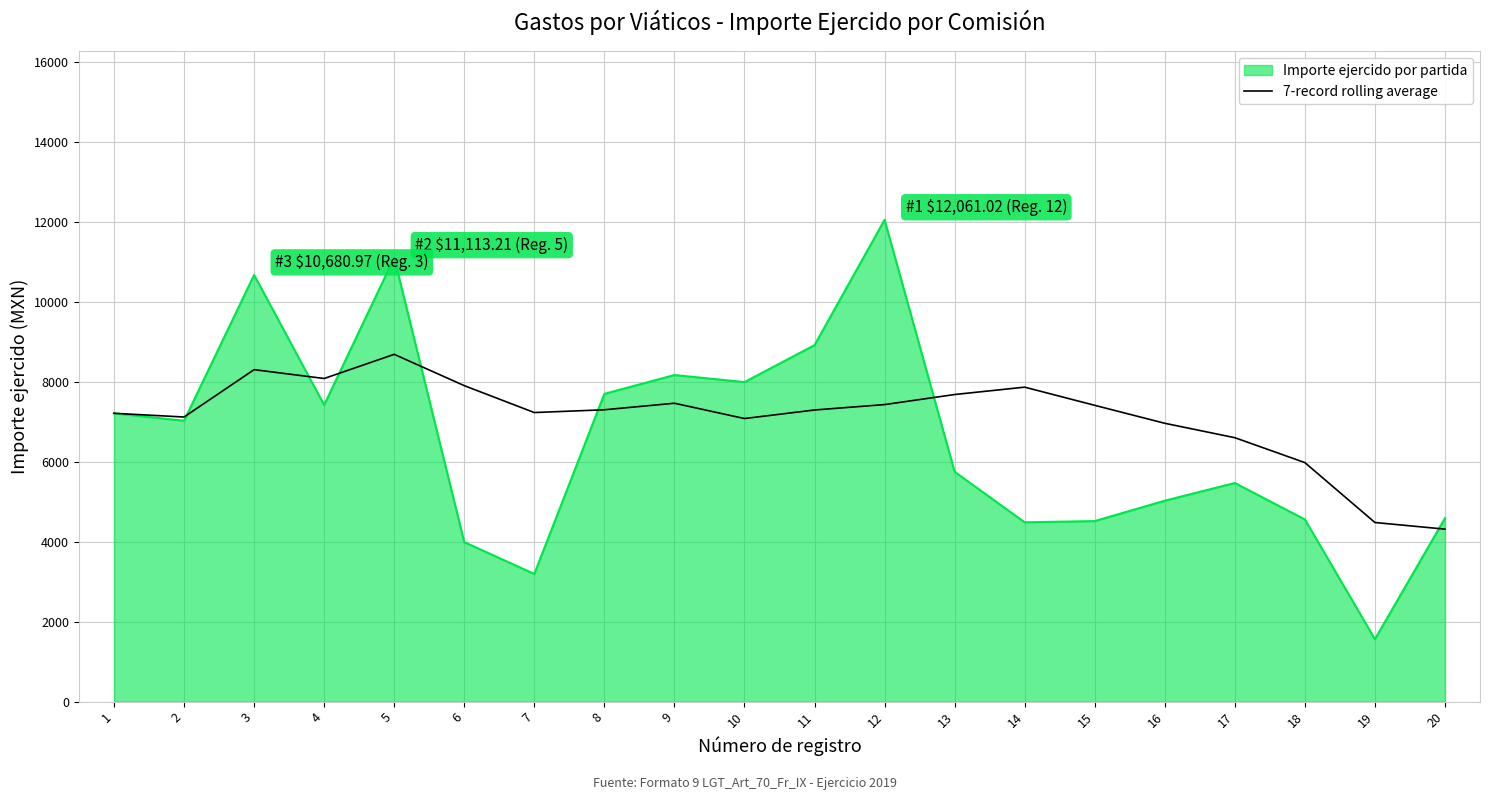

How many lines are shown in the chart?

2